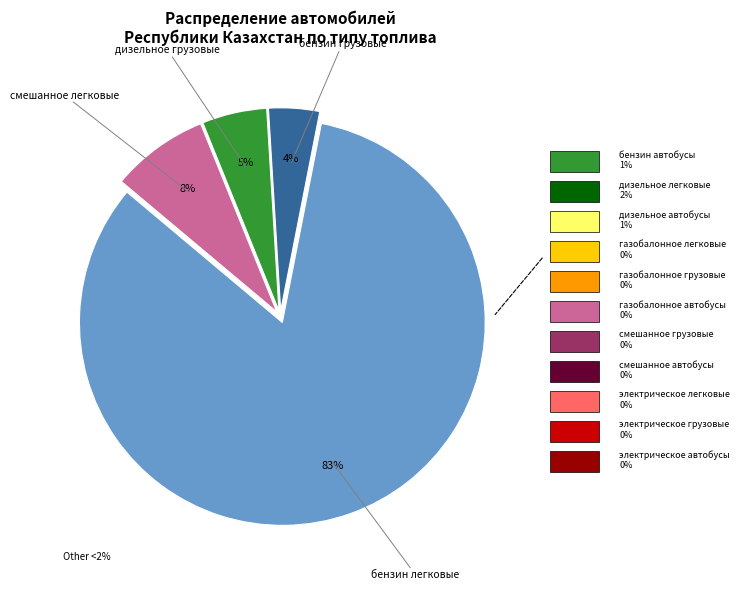

Is there any slice that represents more than half of the pie?

Yes